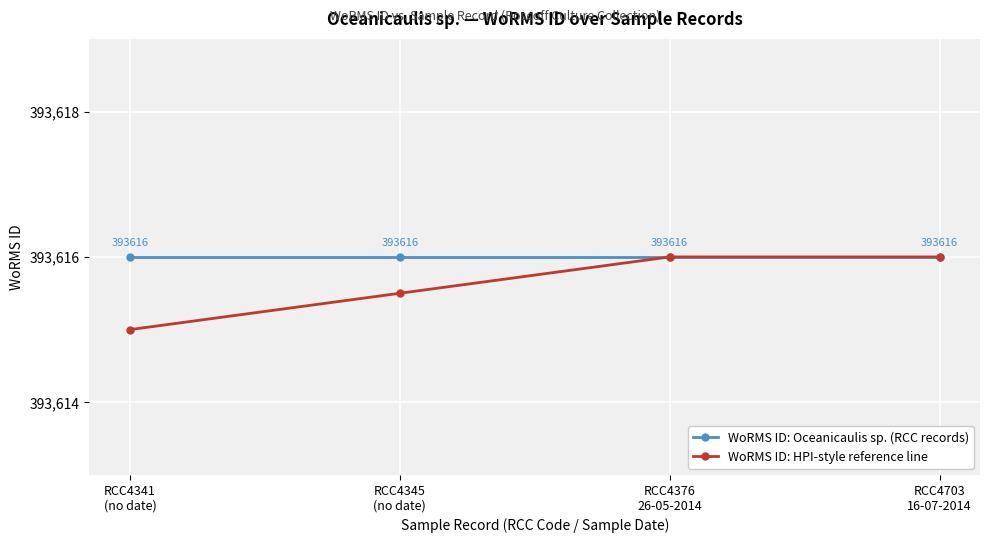

Read the WoRMS ID: HPI-style reference line value at RCC4341
(no date).

393615.0